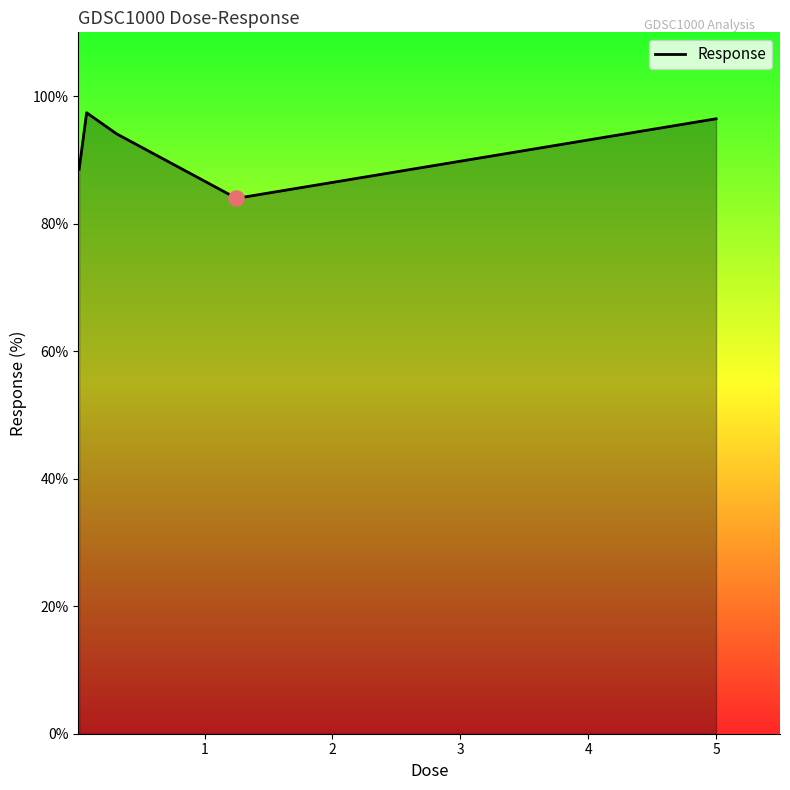

What is the average value?

92.1